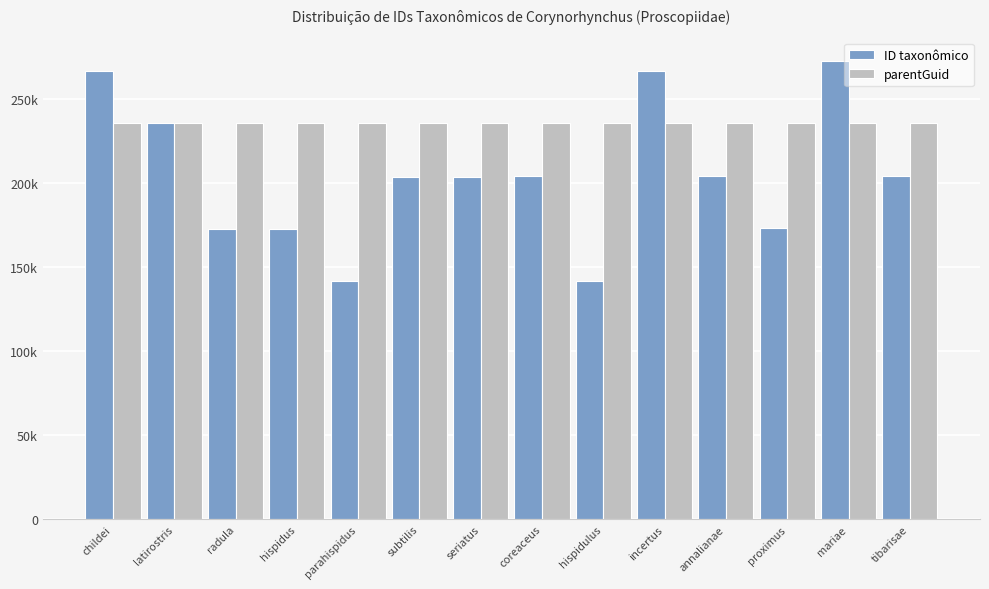

Which series has the widest spread of values?

ID taxonômico